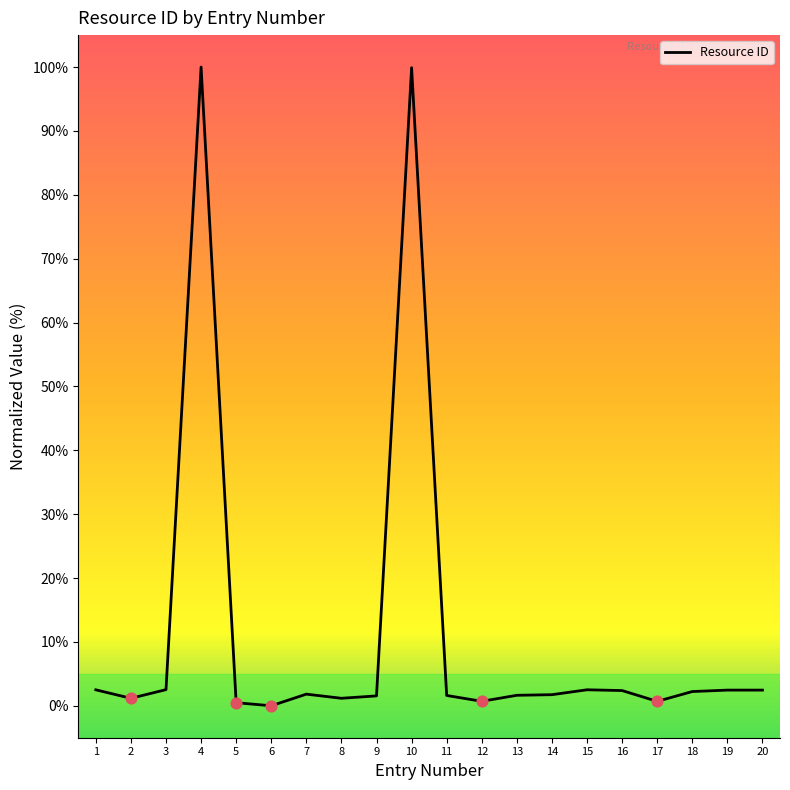

Approximately how many times larger is the value at 9 compared to 1?

0.6